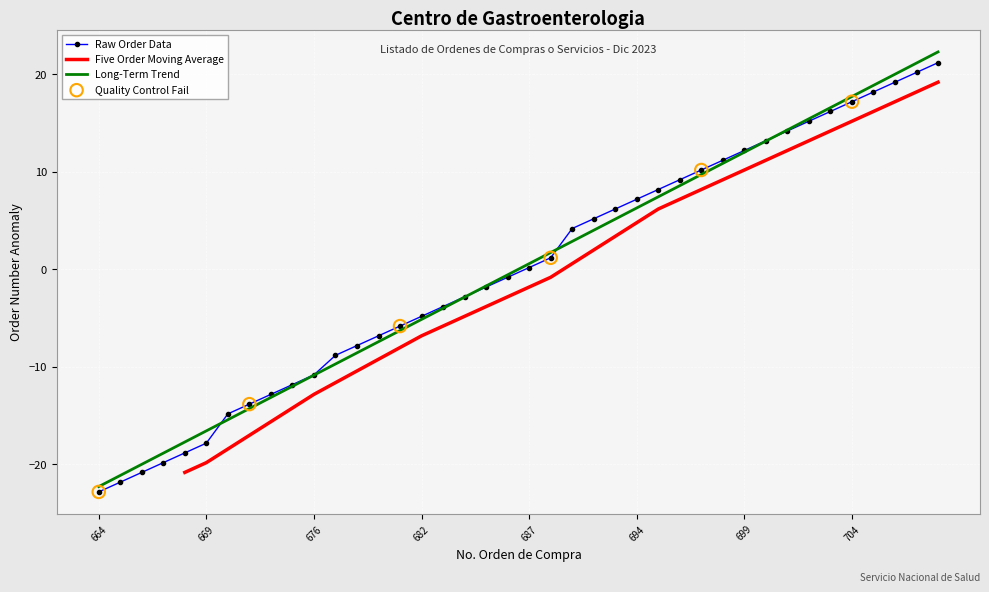

Which has a higher value, 699 or 684?

699